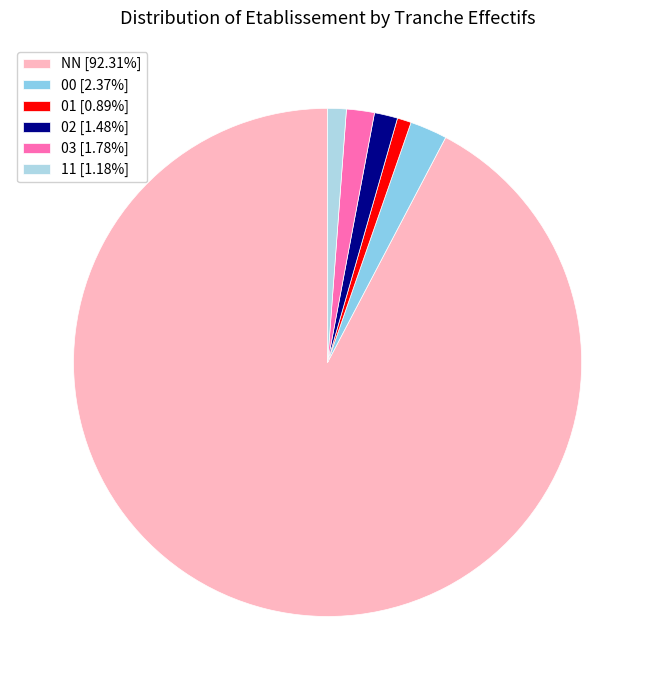

What percentage is the 03 slice, to the nearest percent?

2%